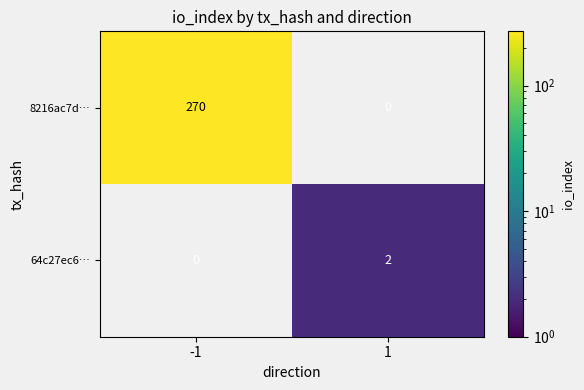

True or false: 8216ac7d… has a value of 270 at -1.

True